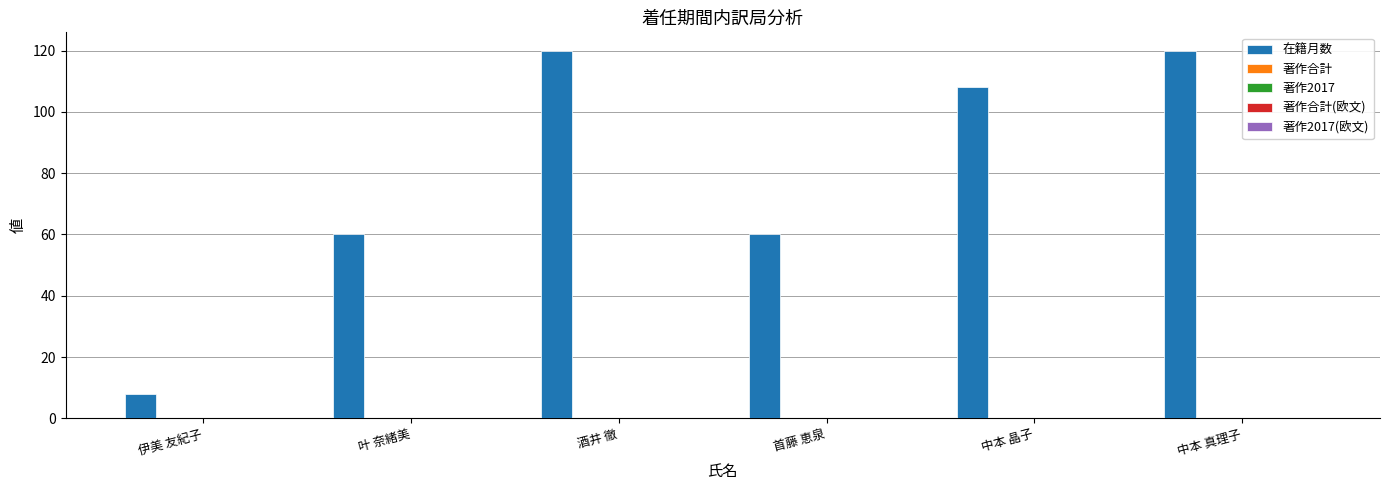

What is the average value?

79